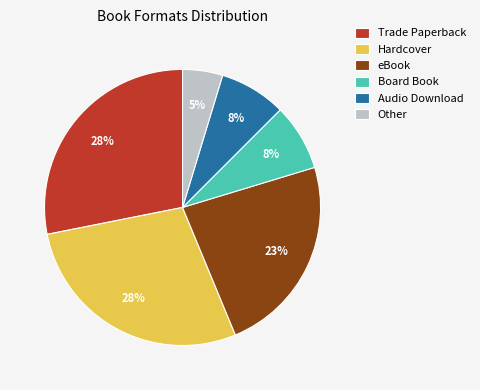

Does eBook account for over 50% of the chart?

No